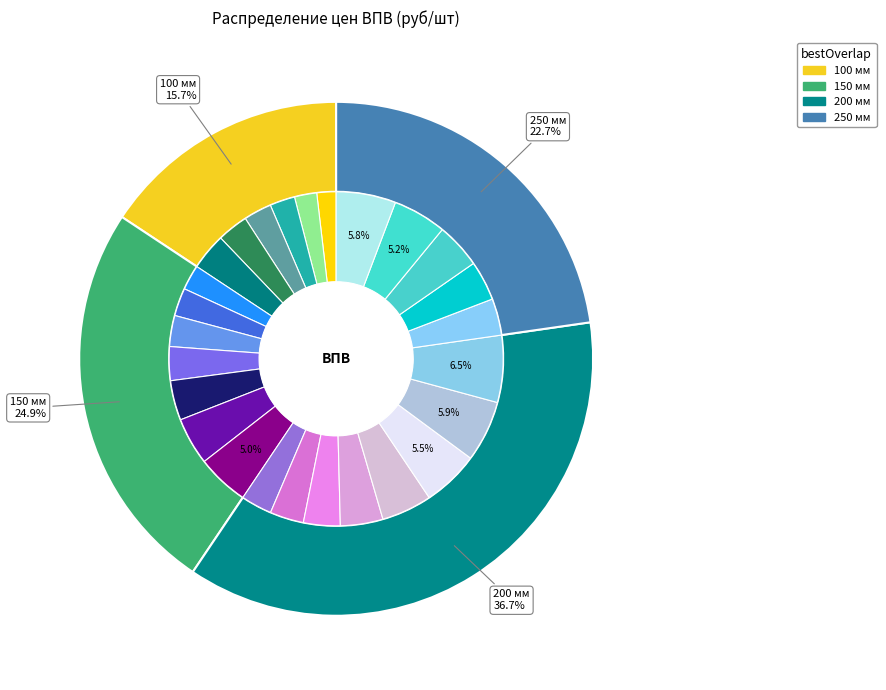

To the nearest percent, what is the difference between the ВПВ 500/250 and ВПВ 400/100 slice percentages?

2%